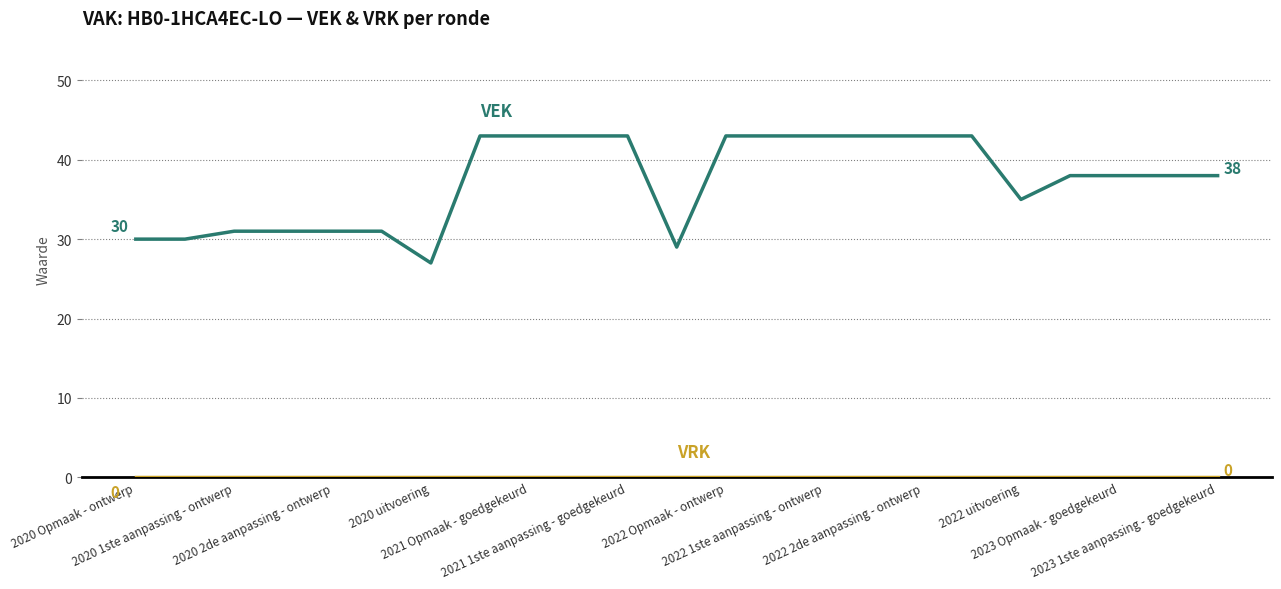

What is the greatest value displayed?

43